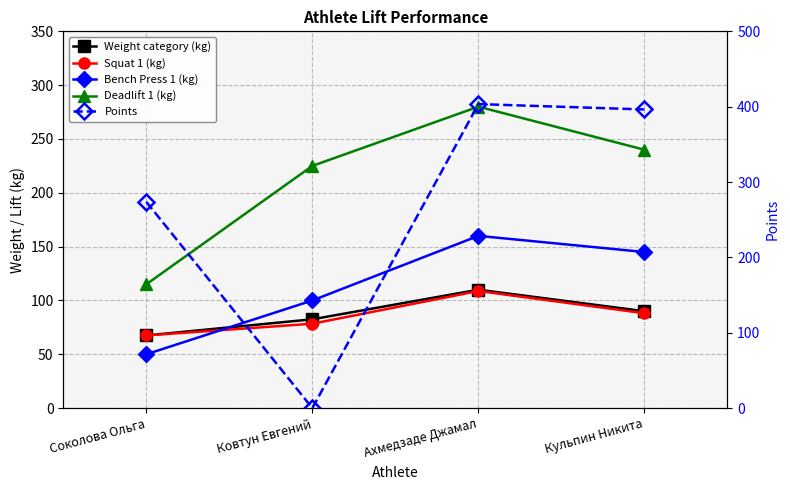

Is the value of Points at Соколова Ольга greater than the value of Bench Press 1 (kg) at Ковтун Евгений?

Yes